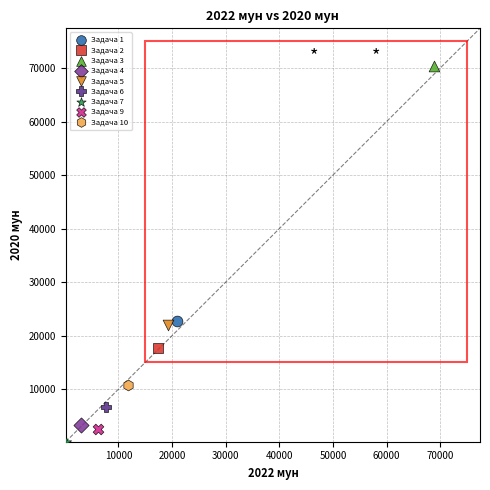

Which series contains the highest Y value?

Задача 3